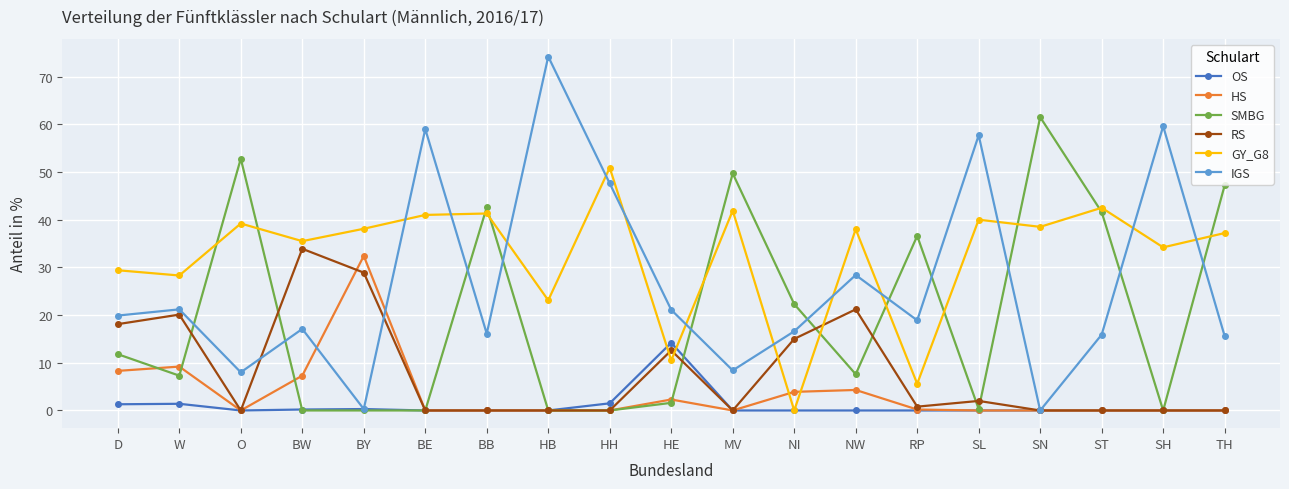

At which category does RS reach its first local peak?

W